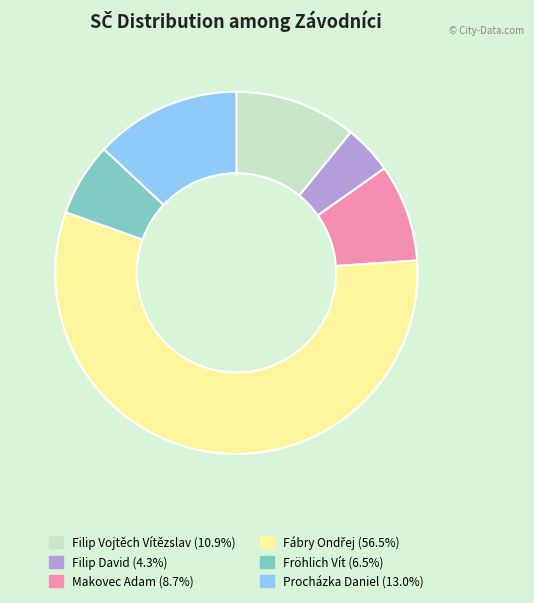

Does any single category account for the majority?

Yes